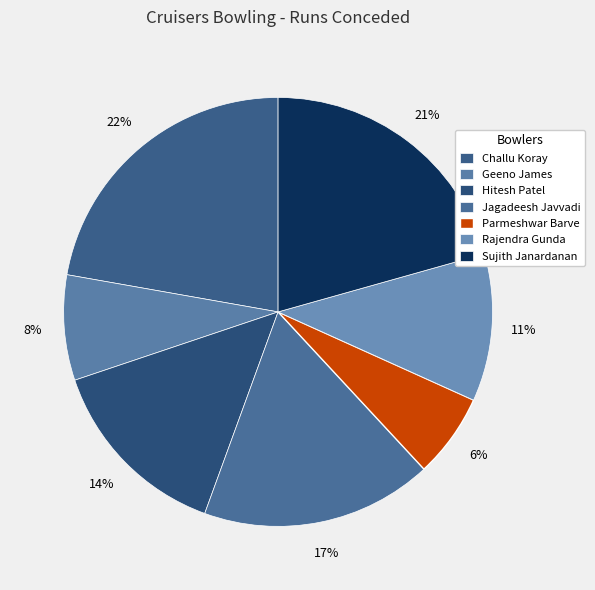

Which slice is the smallest?

Parmeshwar Barve